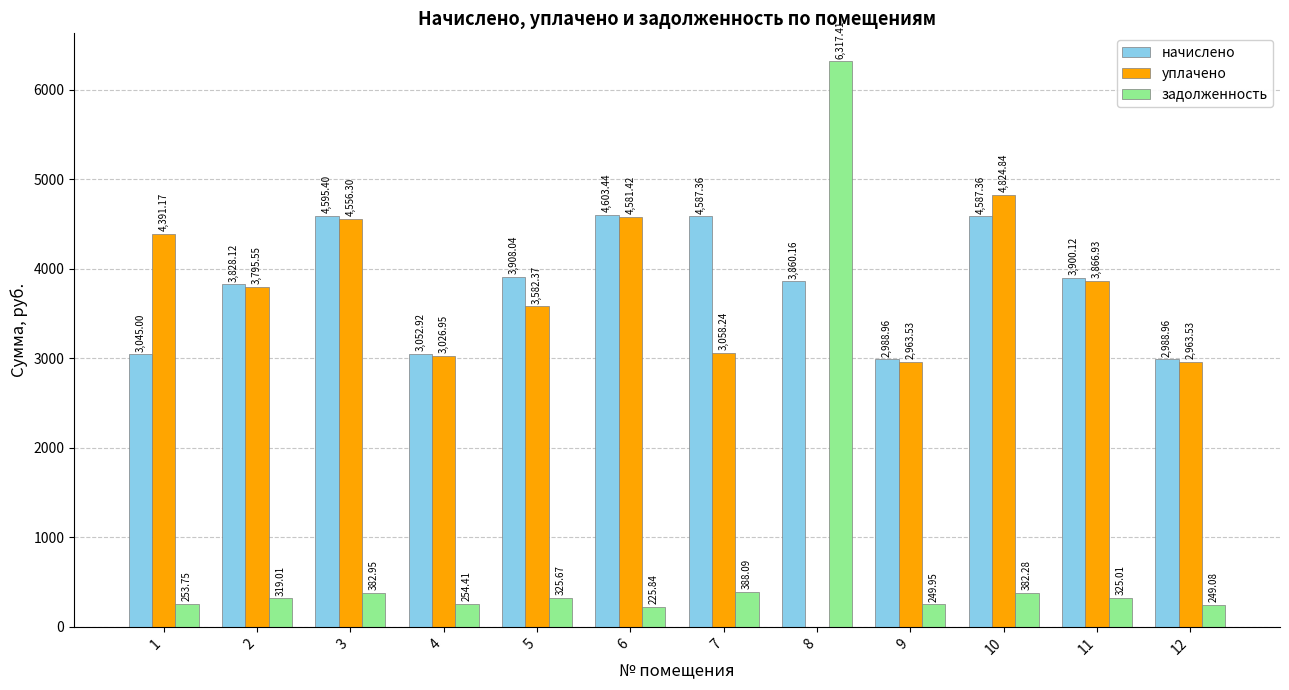

What is the sum of the начислено values at 3 and 12?

7584.4